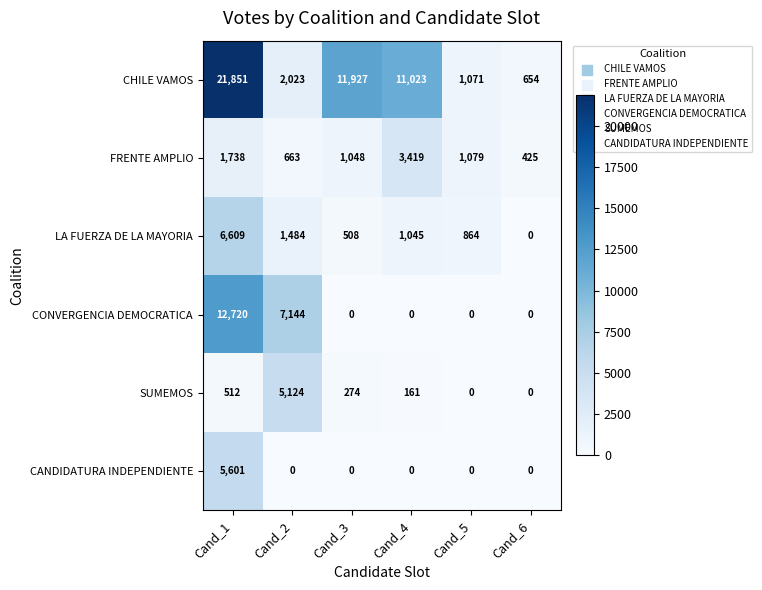

Between Cand_2 and Cand_4, which series saw the biggest shift?

CHILE VAMOS